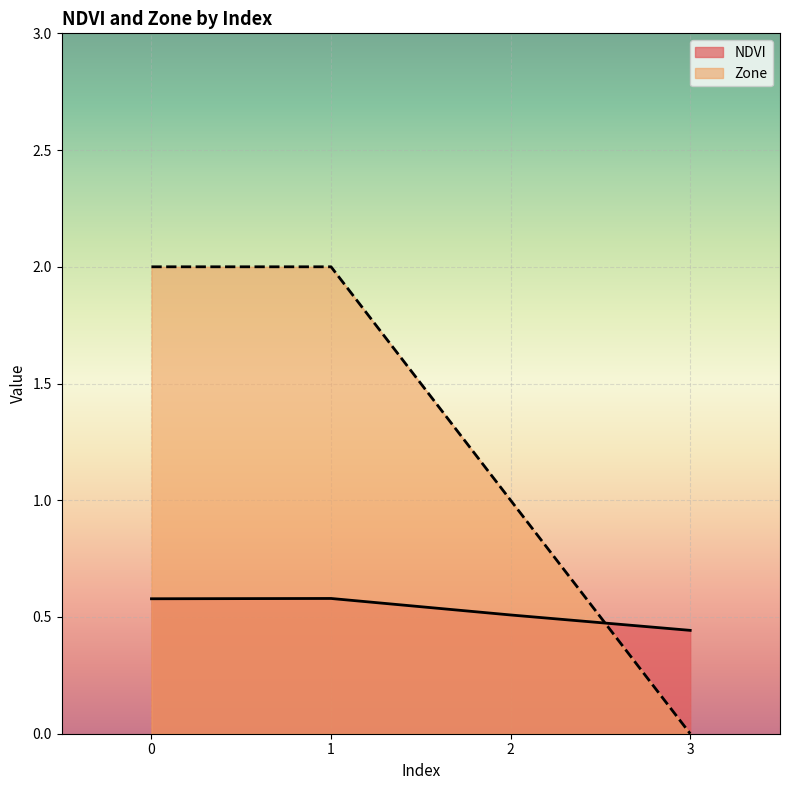

Which series has the largest total across all categories?

Zone